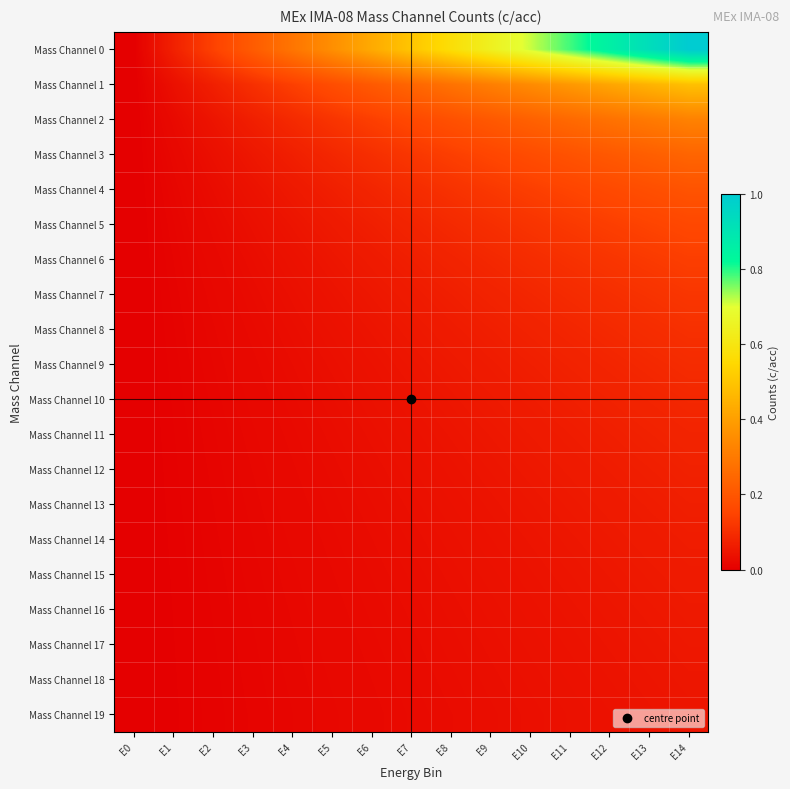

At E4, list the series in order from smallest to largest.

Mass Channel 19, Mass Channel 18, Mass Channel 17, Mass Channel 16, Mass Channel 15, Mass Channel 14, Mass Channel 13, Mass Channel 12, Mass Channel 11, Mass Channel 10, Mass Channel 9, Mass Channel 8, Mass Channel 7, Mass Channel 6, Mass Channel 5, Mass Channel 4, Mass Channel 3, Mass Channel 2, Mass Channel 1, Mass Channel 0